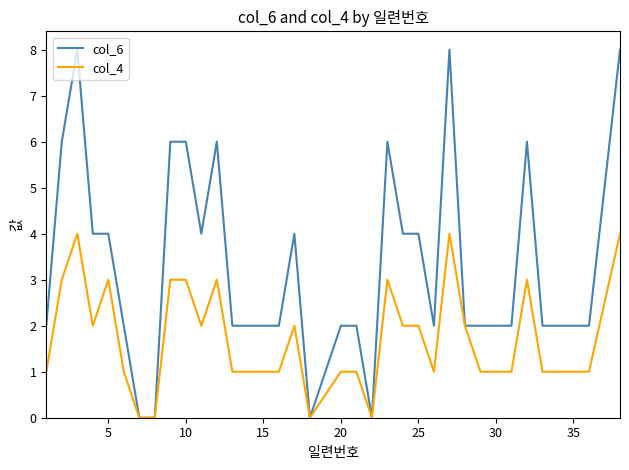

List the series in order of their peak value, highest first.

col_6, col_4